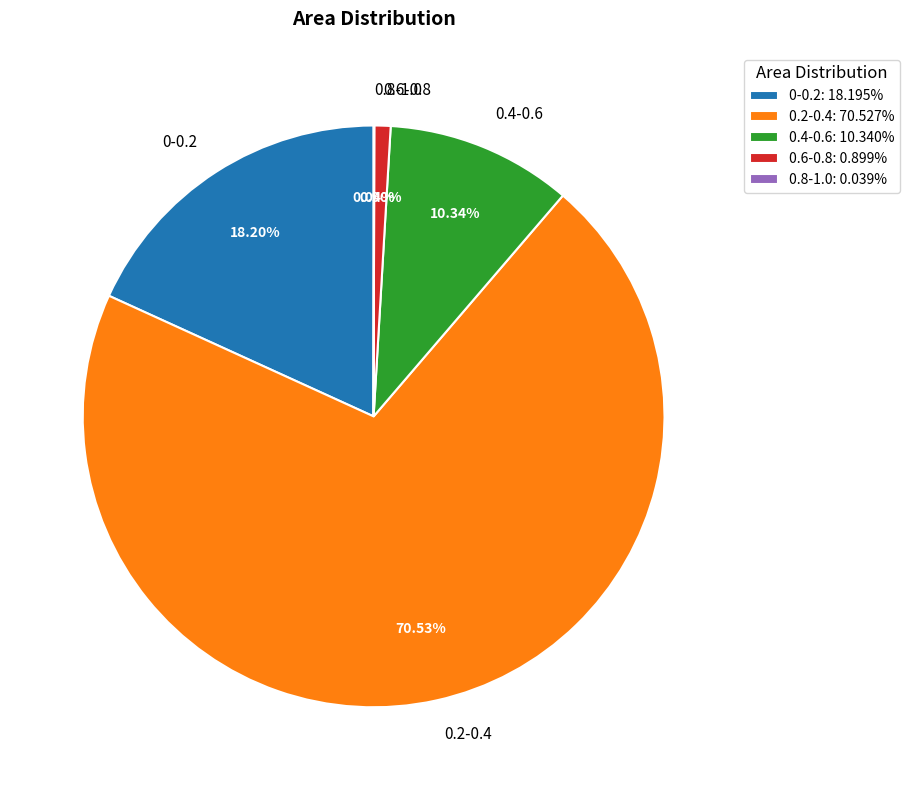

What is the majority slice?

0.2-0.4